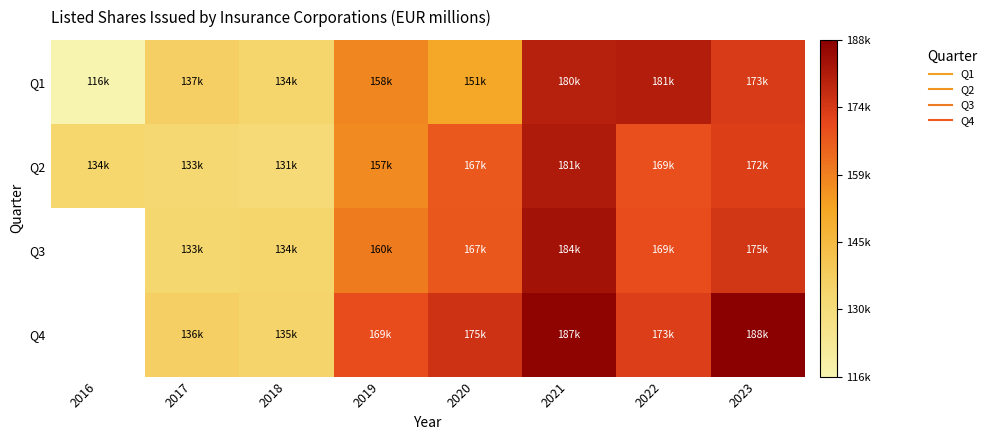

The Q2 series shows 131984.0 at 2018. True or false?

True